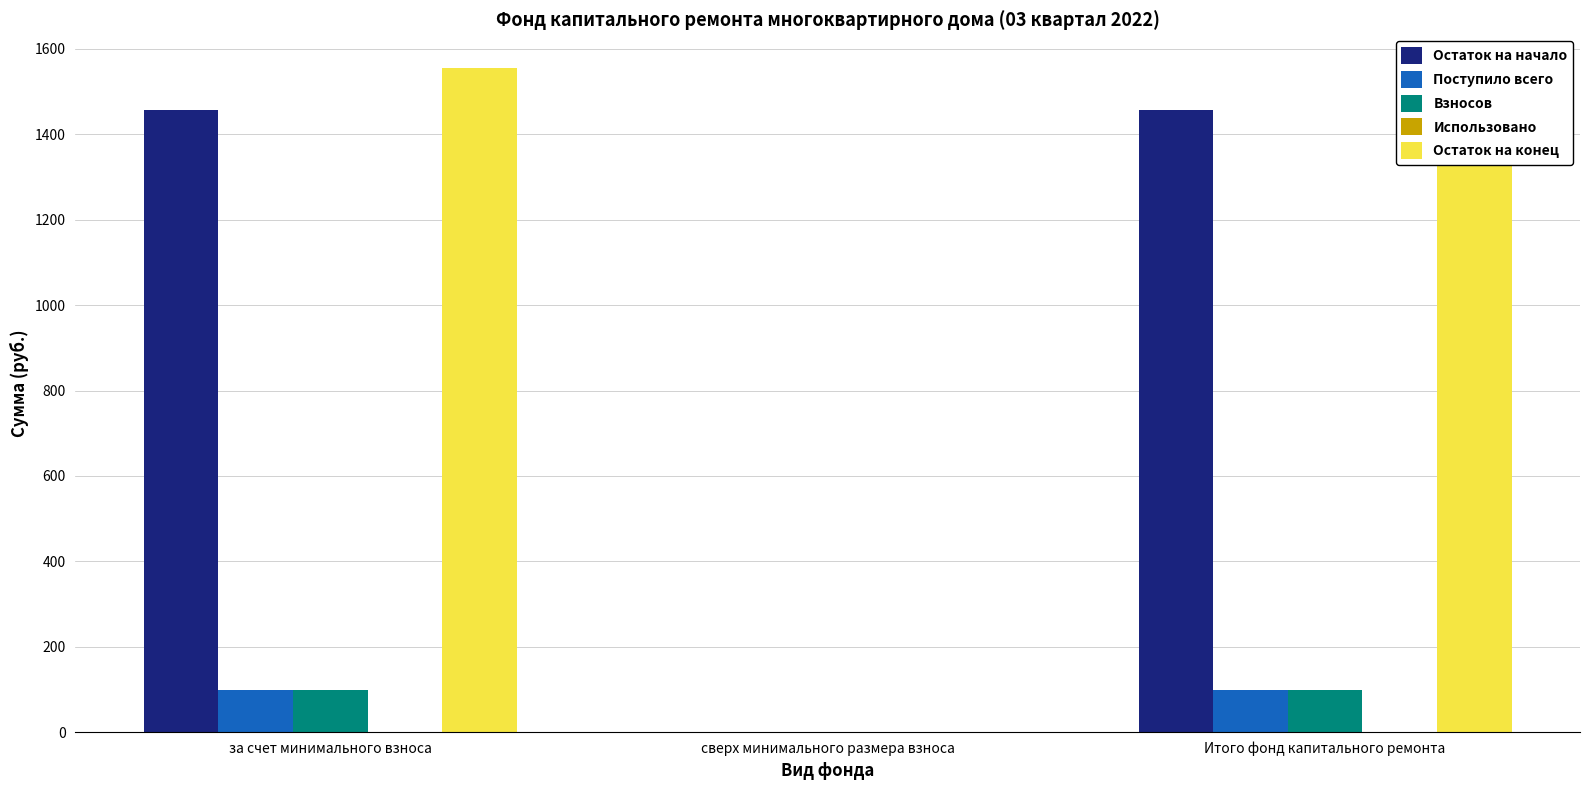

What is the label of the 1st bar from the right?

Итого фонд капитального ремонта